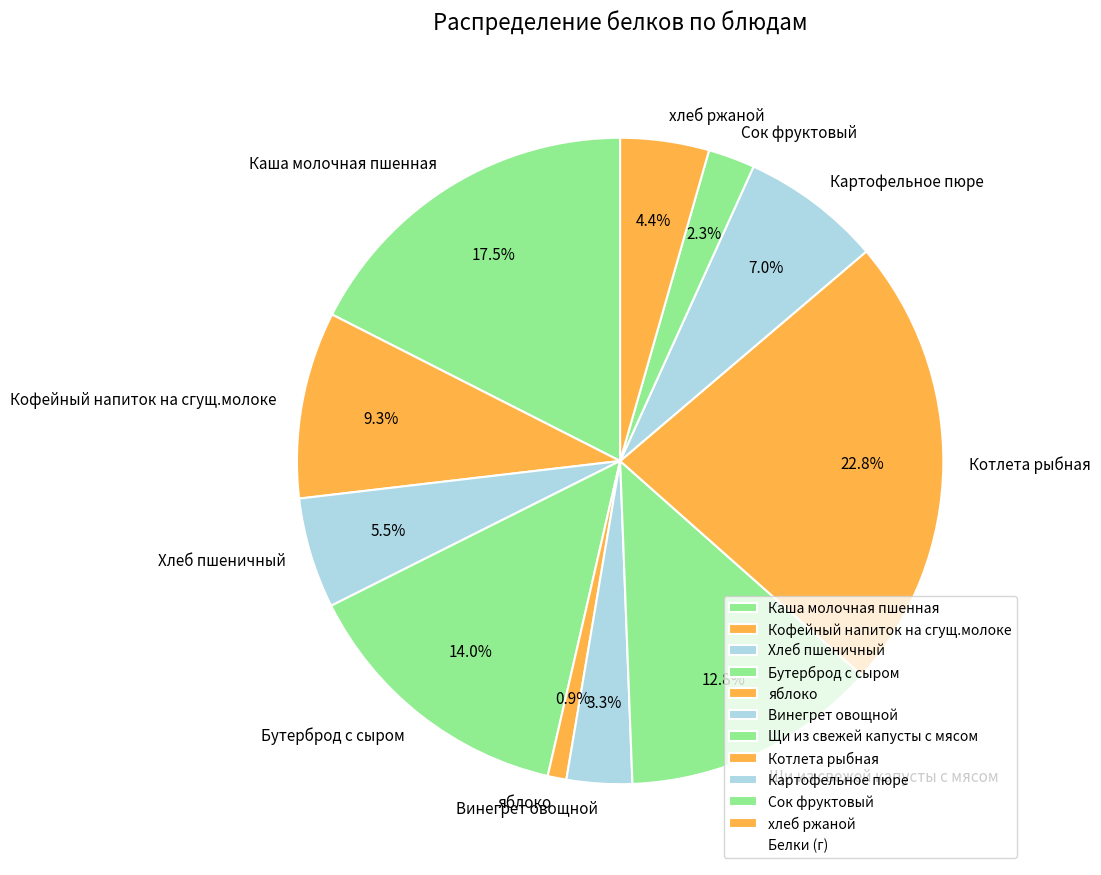

Rank the categories by value from highest to lowest.

Котлета рыбная, Каша молочная пшенная, Бутерброд с сыром, Щи из свежей капусты с мясом, Кофейный напиток на сгущ.молоке, Картофельное пюре, Хлеб пшеничный, хлеб ржаной, Винегрет овощной, Сок фруктовый, яблоко